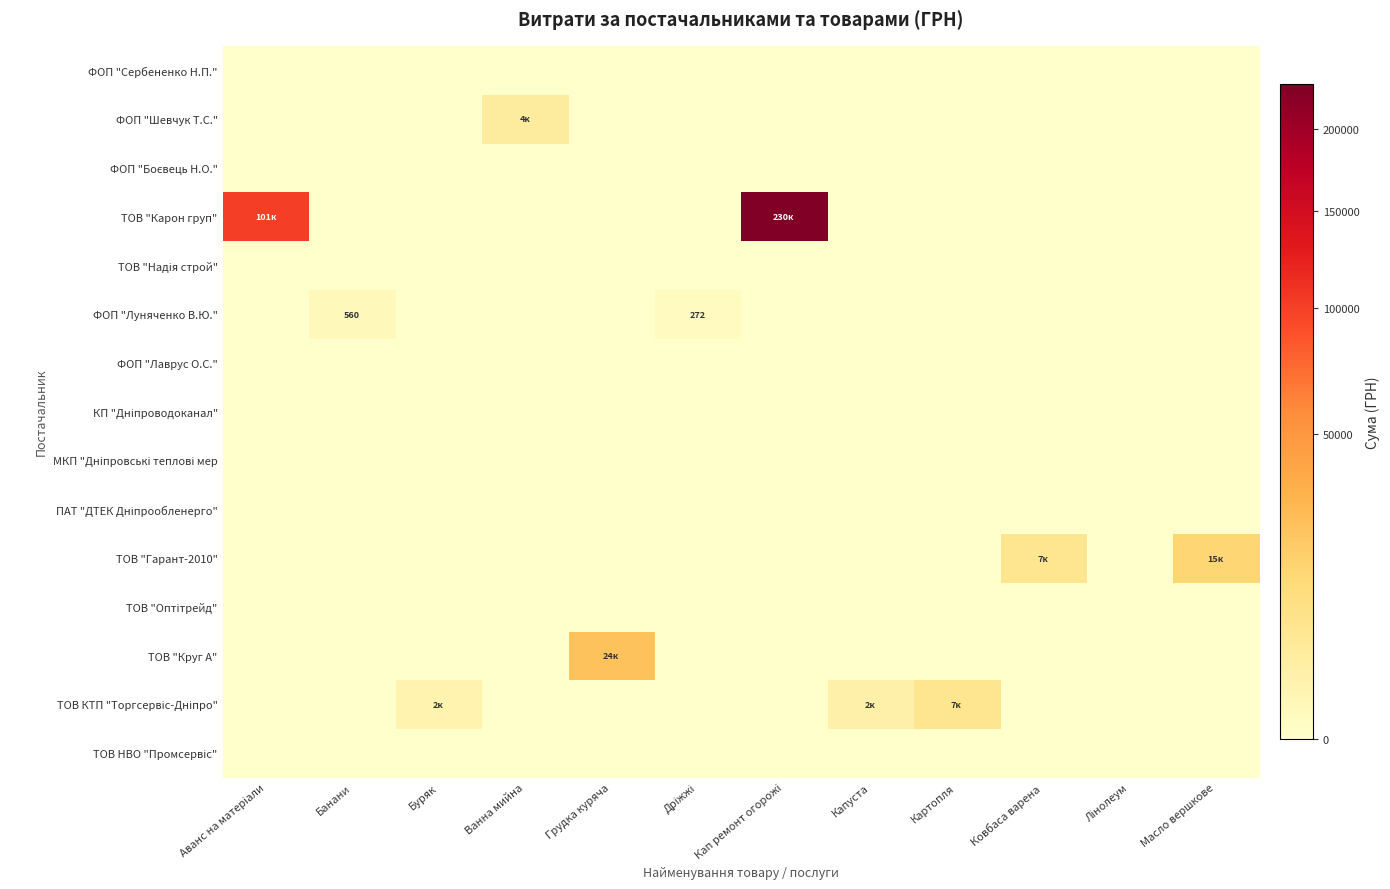

Which has a higher value, Грудка куряча or Банани?

Грудка куряча